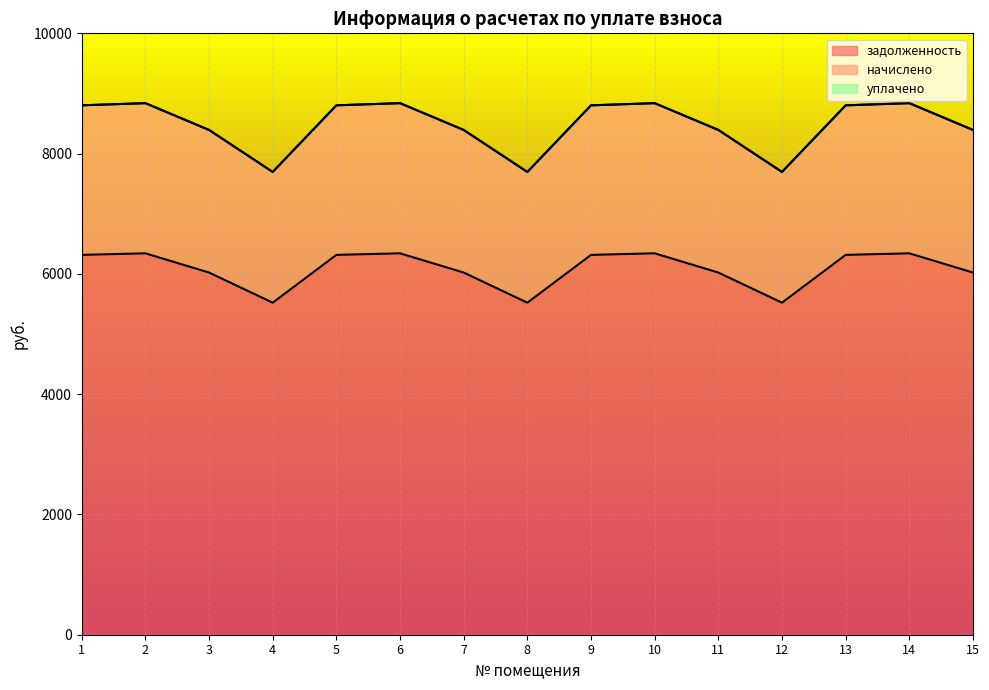

True or false: задолженность and начислено intersect in this chart.

False